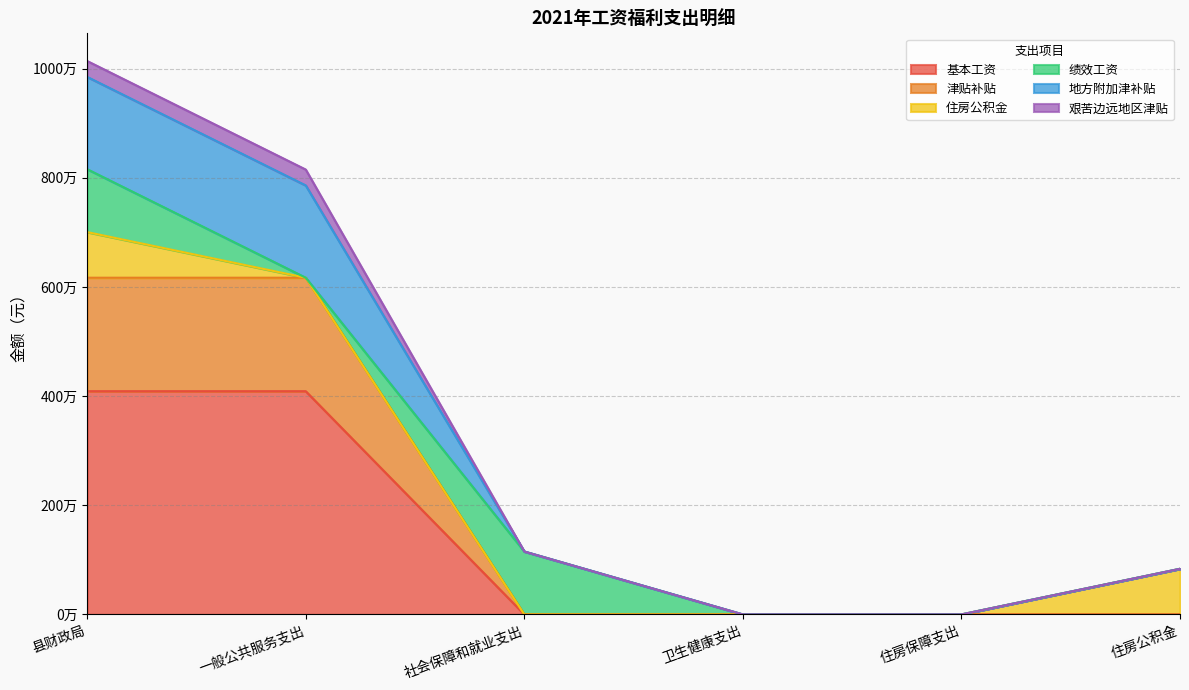

What is the sum of all 基本工资 values?

8178624.0